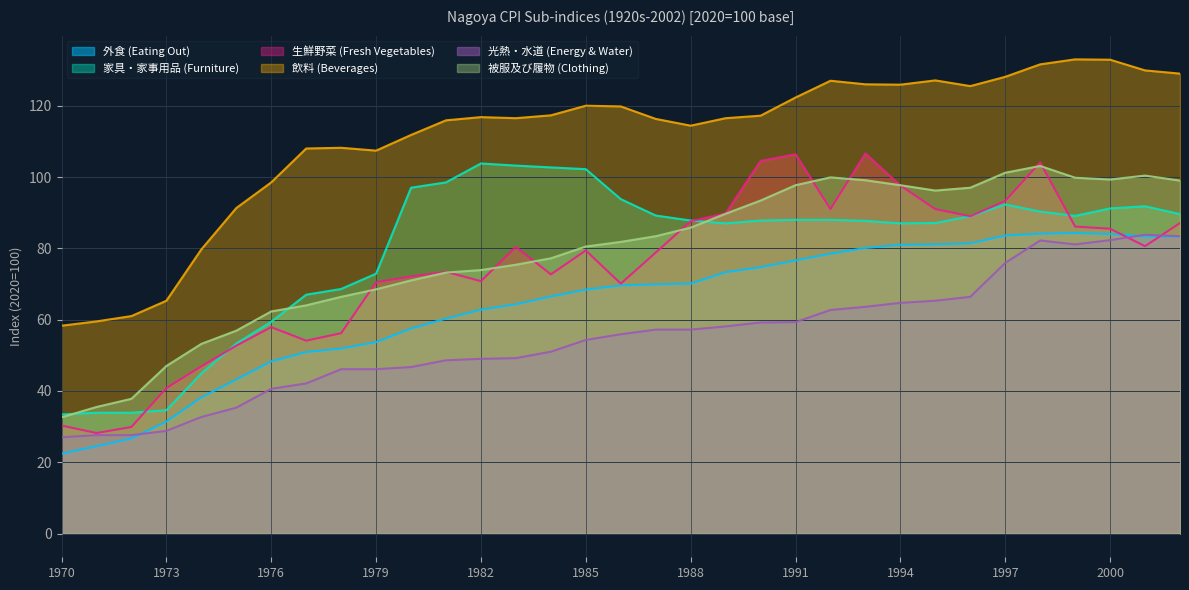

The value of 光熱・水道 (Energy & Water) at 1989 is 86.3. True or false?

False